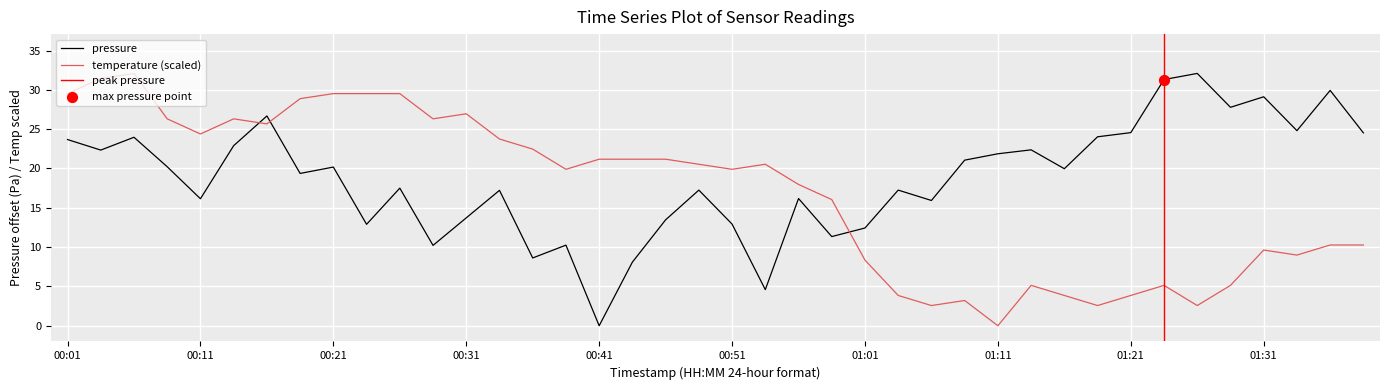

What is the total value across all series at 00:21?

49.7